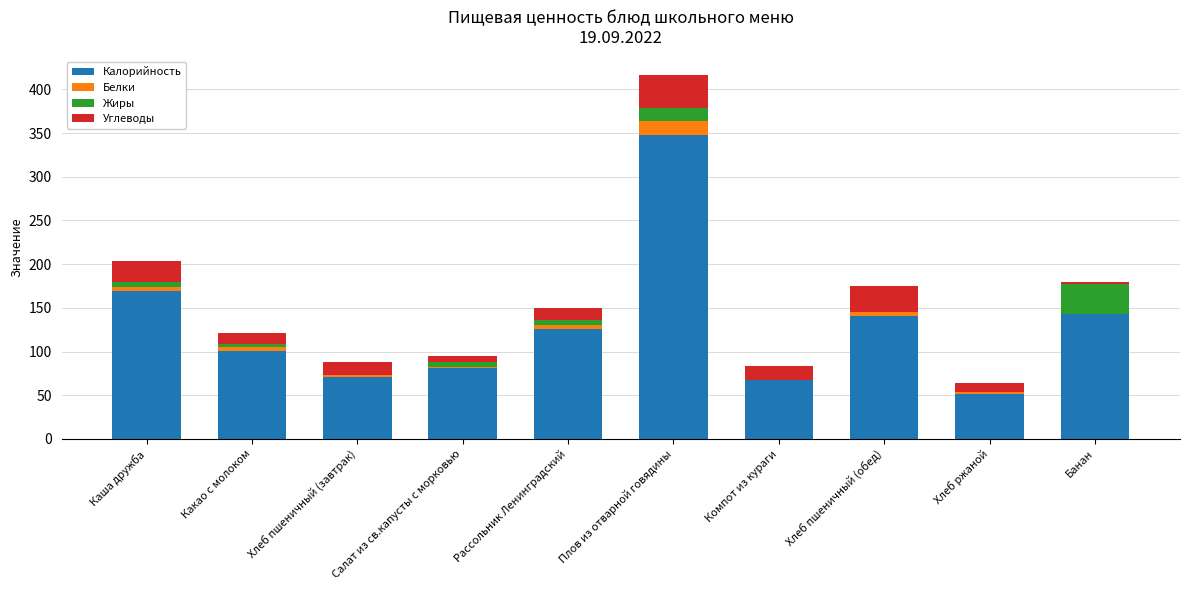

At which category is the sum across all series the highest?

Плов из отварной говядины